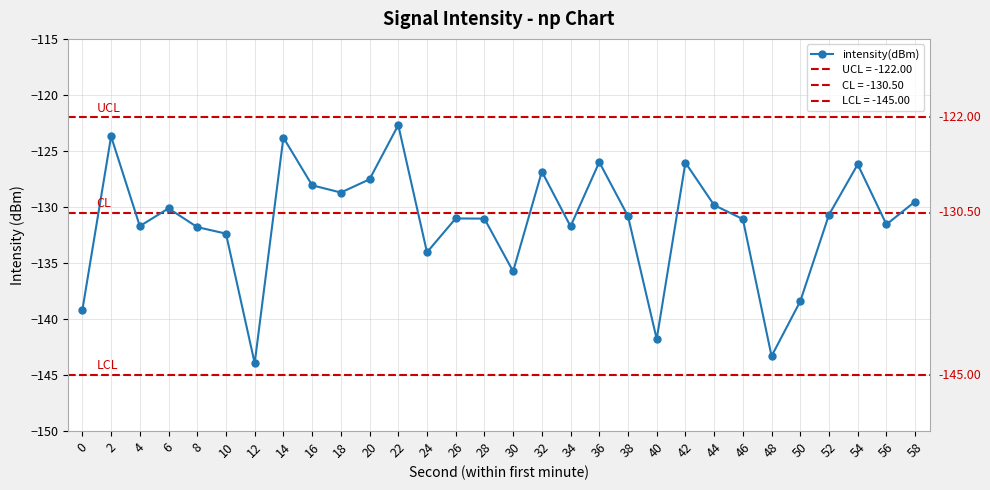

Where is the data nearest to the value -133?

10